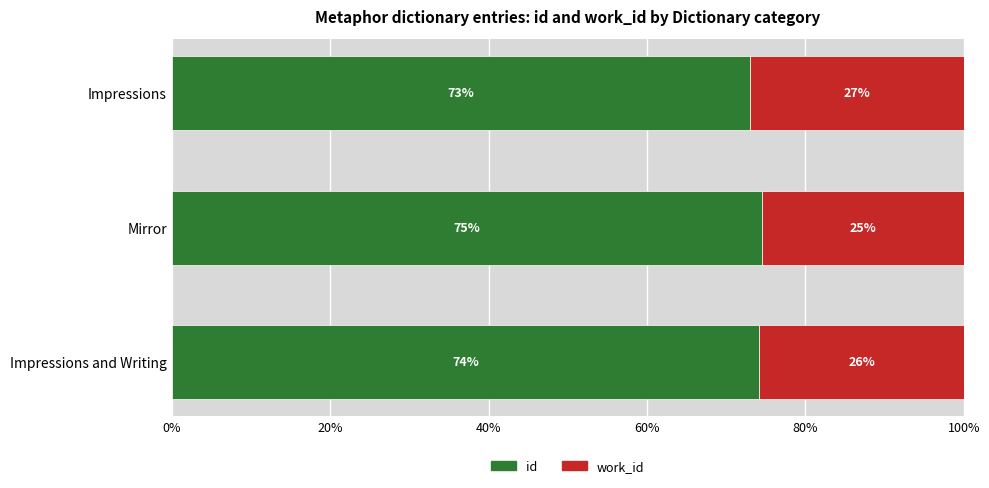

Read the id value at Mirror.

74.5